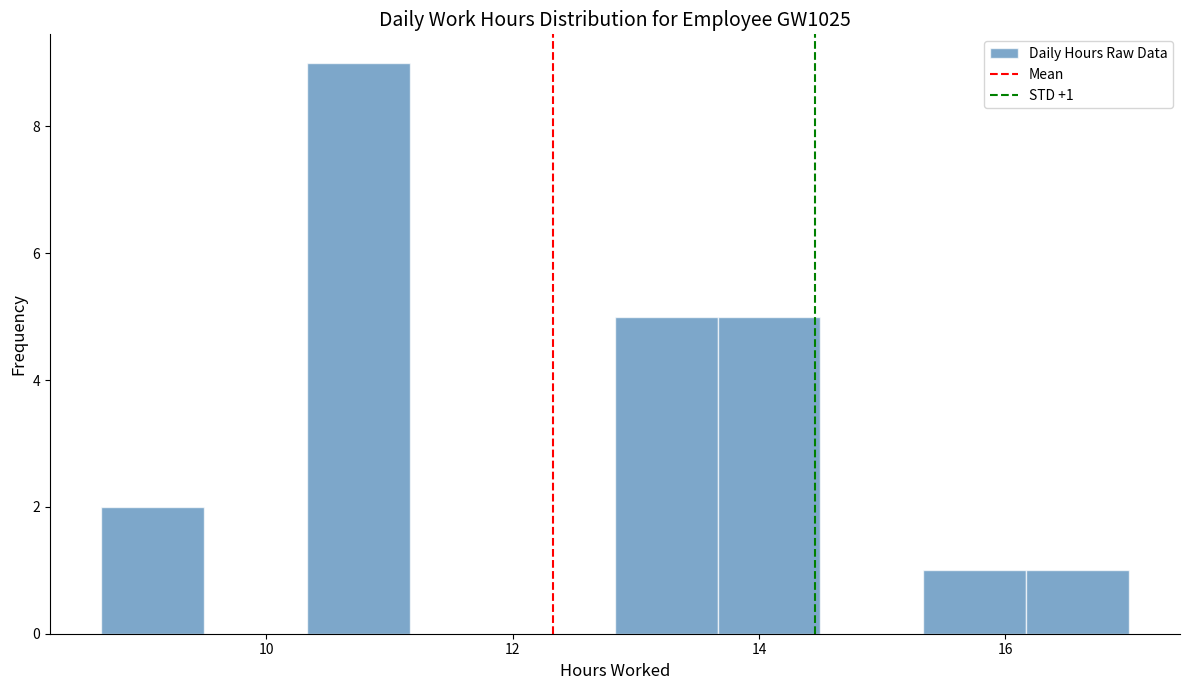

Which range on the x-axis has the tallest bar?

10.4 to 11.2